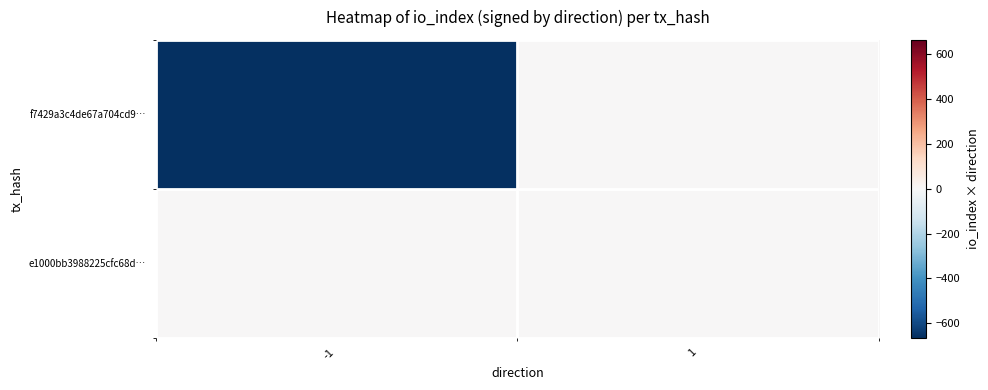

At 1, list the series in order from largest to smallest.

e1000bb3988225cfc68d…, f7429a3c4de67a704cd9…